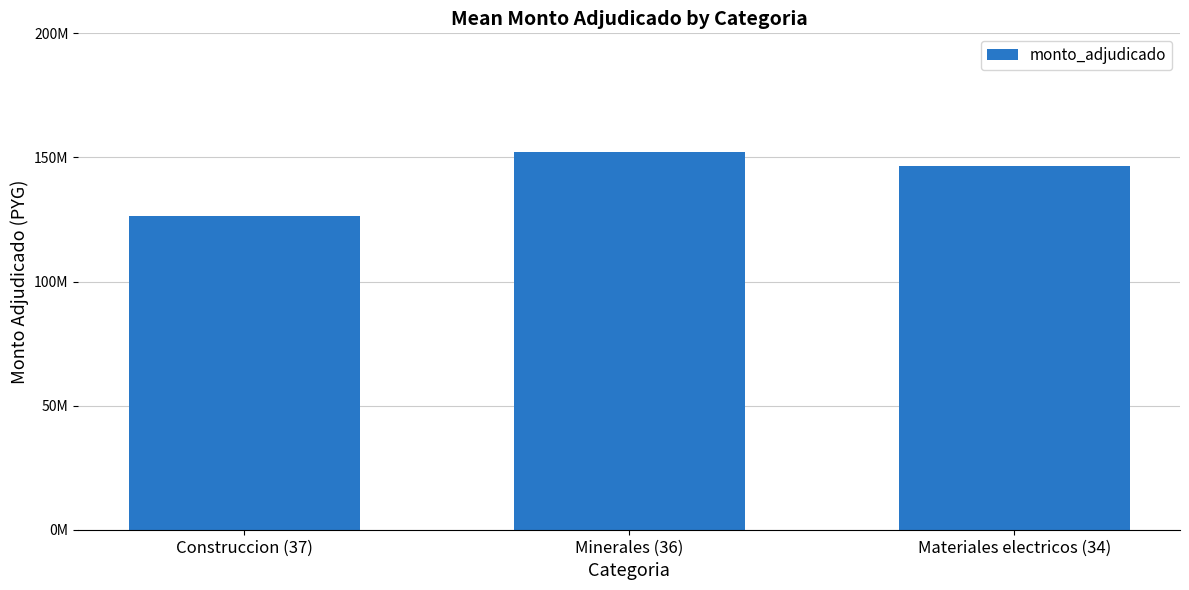

List the labels in order of value, largest first.

Minerales (36), Materiales electricos (34), Construccion (37)